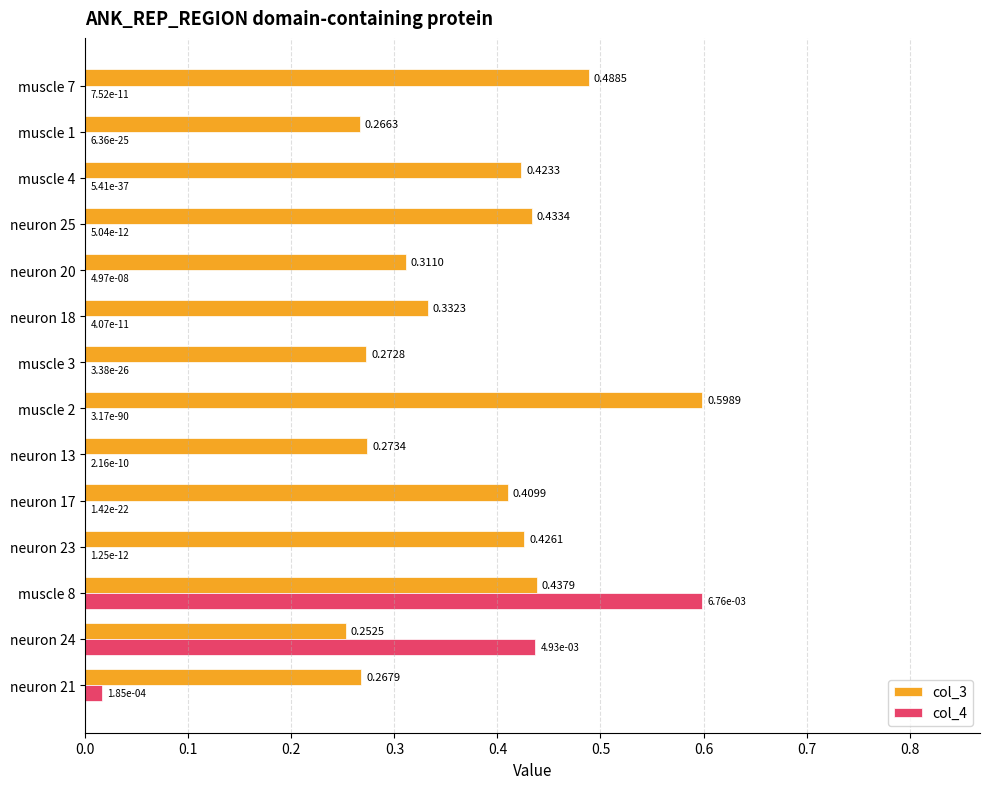

Is the value of col_4 at neuron 20 greater than the value of col_3 at neuron 21?

No